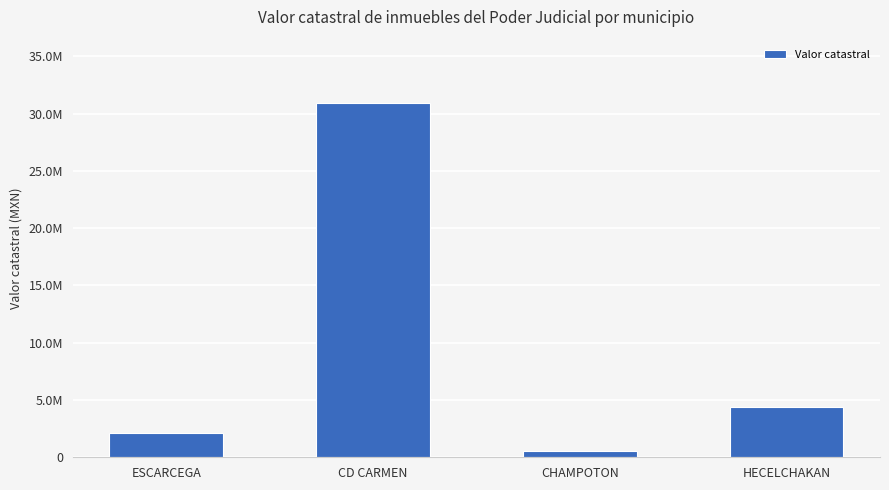

Which label corresponds to the smallest value in the chart?

CHAMPOTON